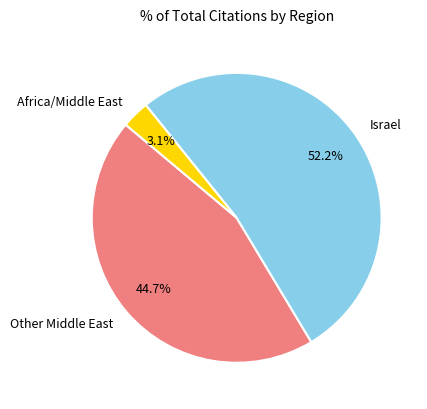

Between Israel and Africa/Middle East, which is larger?

Israel